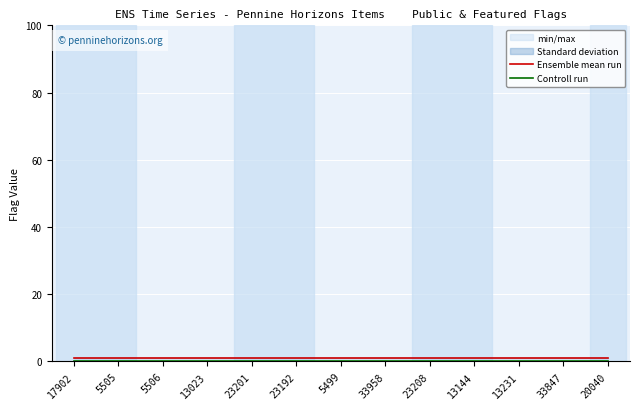

What is the maximum value shown in the chart?

1